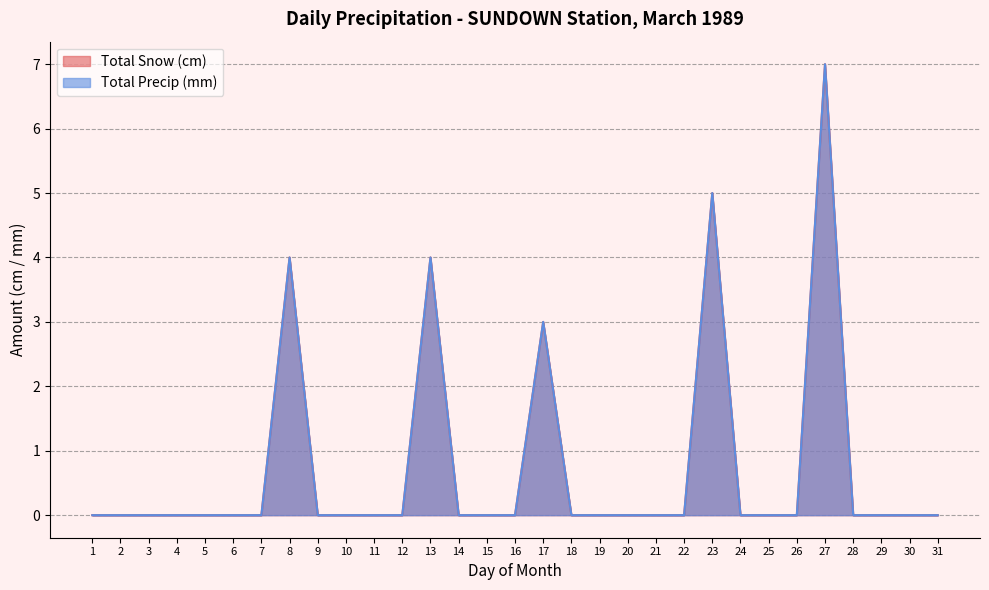

At which label is Total Snow (cm) closest to 3?

17